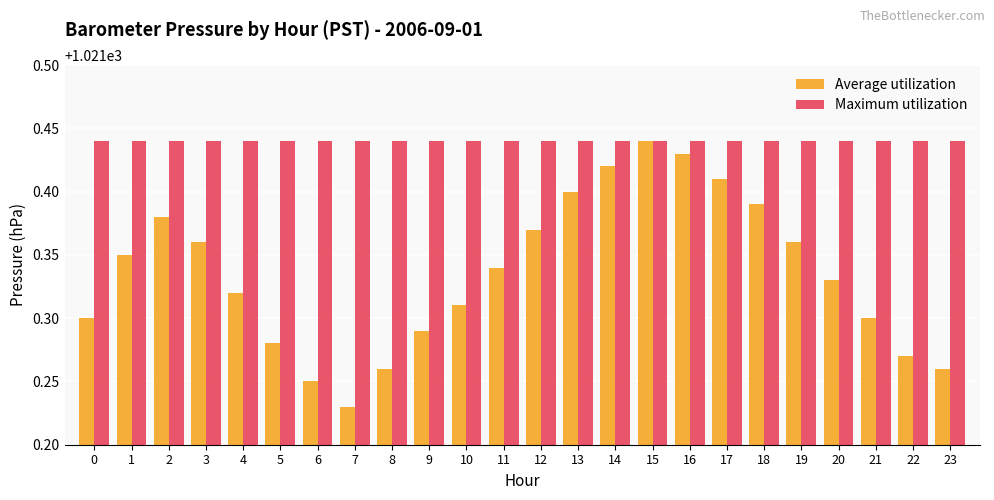

Count the number of categories in the chart.

24